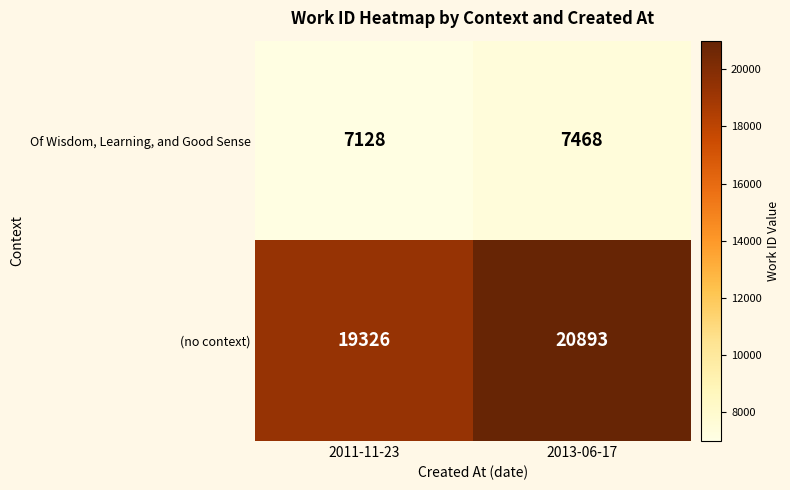

What is the total value across all series at 2013-06-17?

28361